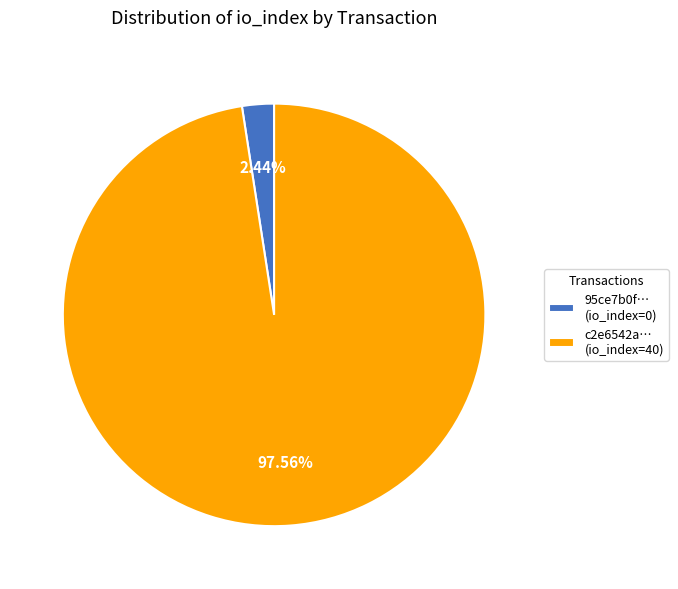

To the nearest percent, what is the difference between the largest and smallest slice percentages?

95%